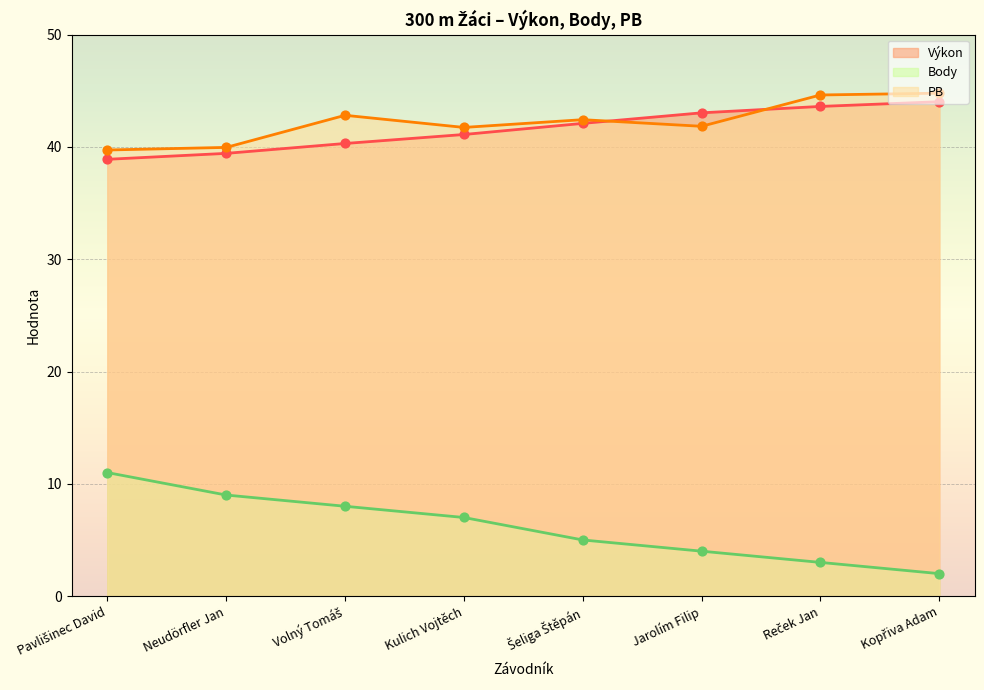

At which category is the sum across all series the highest?

Reček Jan